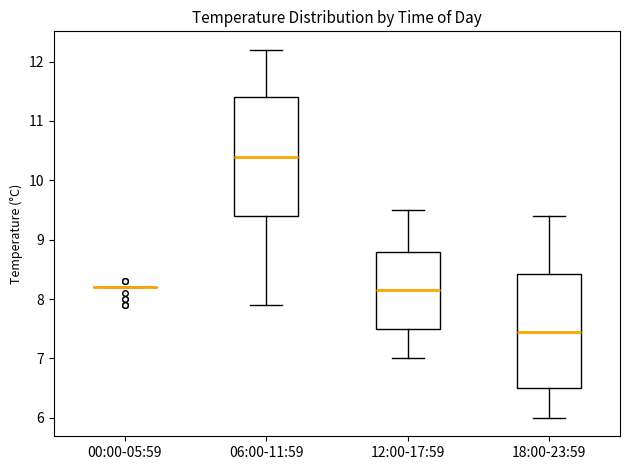

Reading left to right, transcribe this box plot: for each box, give where its median line is, the range the box spans, and where its two whiskers end, as read against the y-axis. The values are not printed on the chart, so give them approximately, as read against the axis.

00:00-05:59: box collapsed to a line at 8.2, whiskers 8.2 to 8.2
06:00-11:59: median 10.4, box 9.4 to 11.4, whiskers 7.9 to 12.2
12:00-17:59: median 8.2, box 7.5 to 8.8, whiskers 7.0 to 9.5
18:00-23:59: median 7.5, box 6.5 to 8.4, whiskers 6.0 to 9.4